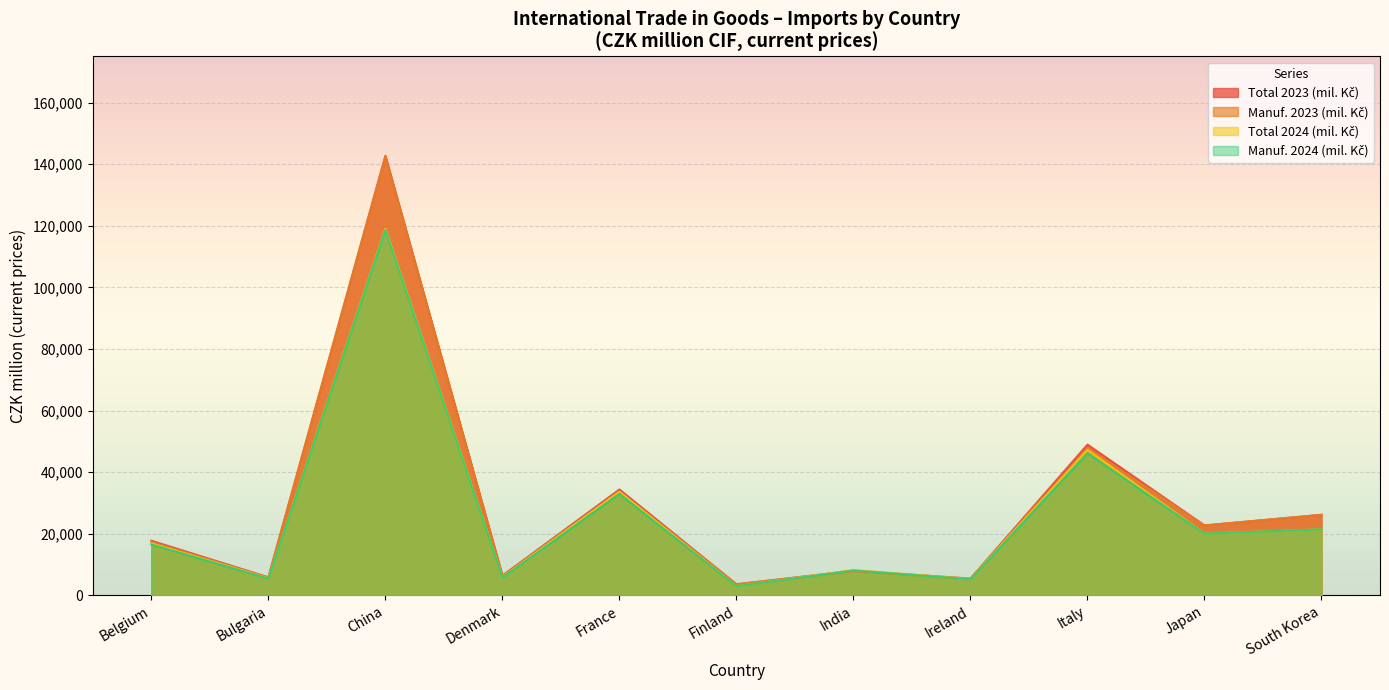

How many values in the Total 2023 (mil. Kč) series exceed 22738?

4